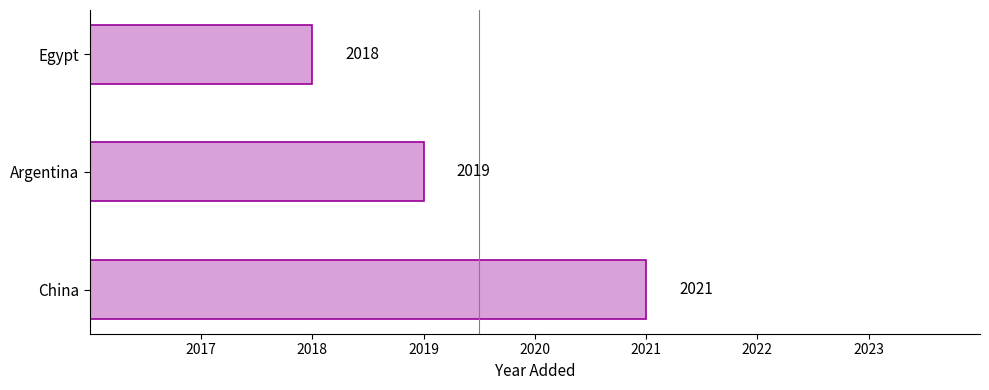

What value does the data have at Argentina?

2019